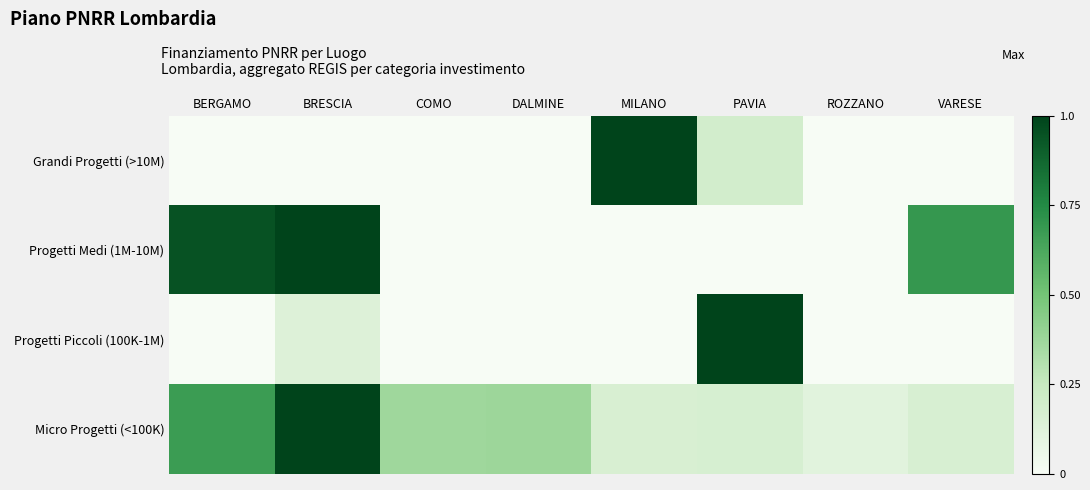

At COMO, list the series in order from largest to smallest.

Micro Progetti (<100K), Grandi Progetti (>10M), Progetti Medi (1M-10M), Progetti Piccoli (100K-1M)